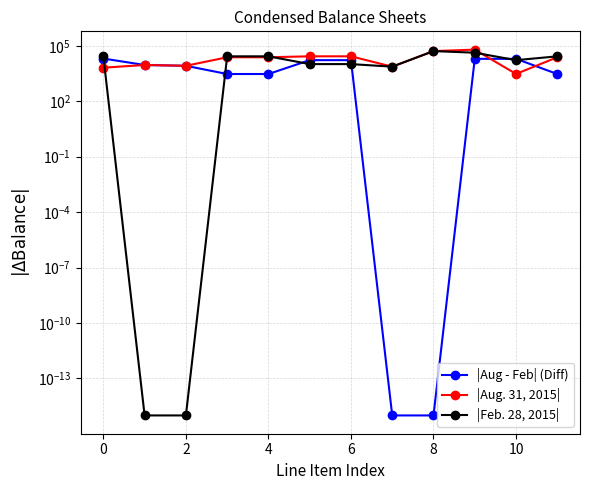

What are all the series names shown in the legend?

|Aug - Feb| (Diff), |Aug. 31, 2015|, |Feb. 28, 2015|